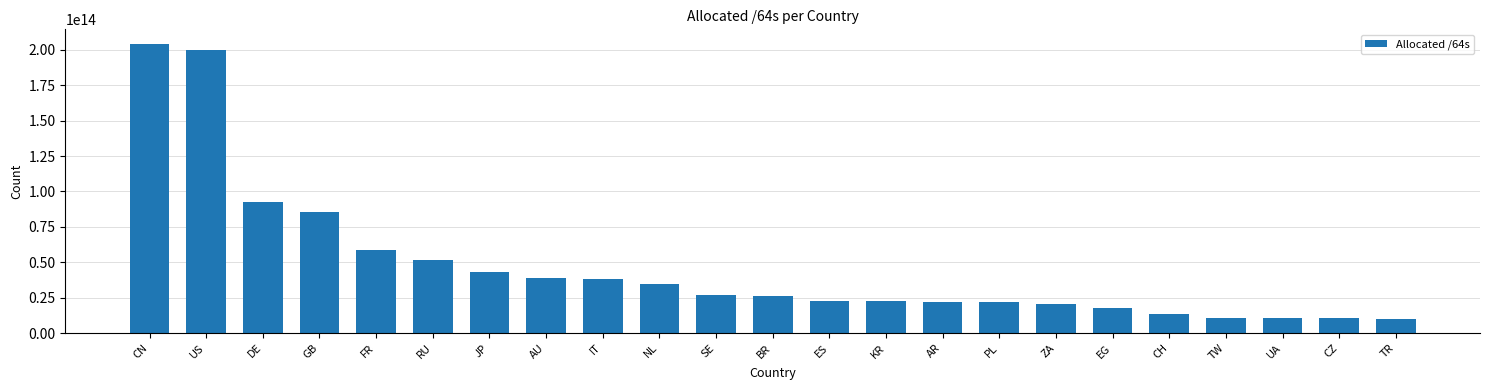

Where is the data nearest to the value 107249630707712?

DE